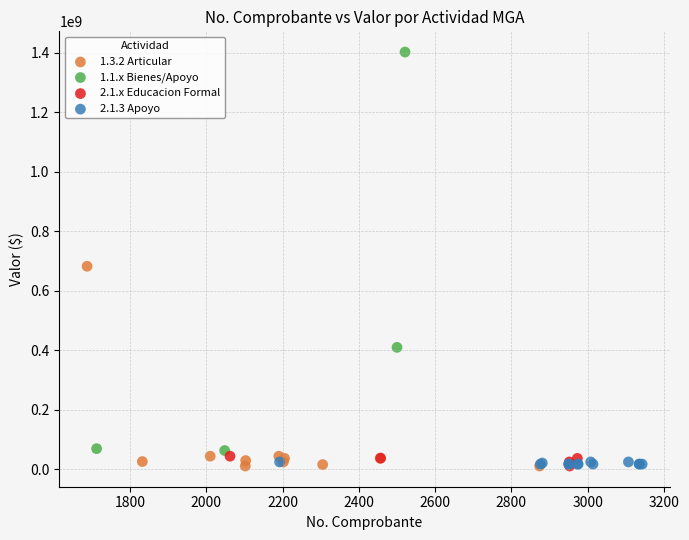

Which series has the widest spread of Y values?

1.1.x Bienes/Apoyo